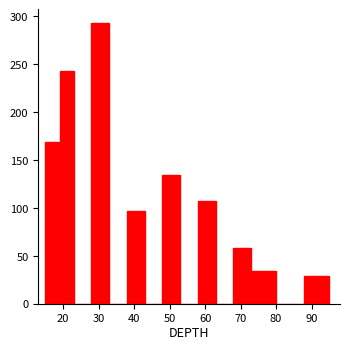

Reading left to right, transcribe this chart: for each bar, give the range it covers on the x-axis and its height. The values are not printed on the chart, so give them approximately, as read against the axis.

15 to 19: 170
19 to 23: 245
23 to 28: 0
28 to 33: 295
33 to 38: 0
38 to 43: 95
43 to 48: 0
48 to 53: 135
53 to 58: 0
58 to 63: 105
63 to 68: 0
68 to 73: 60
73 to 80: 35
80 to 88: 0
88 to 95: 30